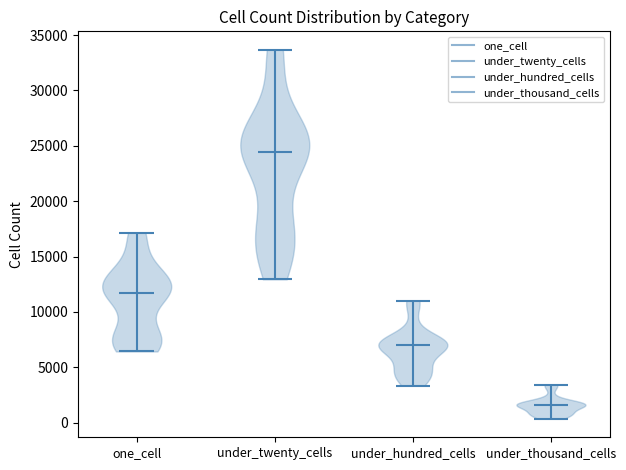

Reading left to right, read every violin against the y-axis: where its median line is, and the lowest and highest points it reaches. The values are not printed on the chart, so give them approximately, as read against the axis.

one_cell: median line 11500, lowest point 6500, highest point 17000
under_twenty_cells: median line 24500, lowest point 13000, highest point 33500
under_hundred_cells: median line 7000, lowest point 3500, highest point 11000
under_thousand_cells: median line 1500, lowest point 500, highest point 3500